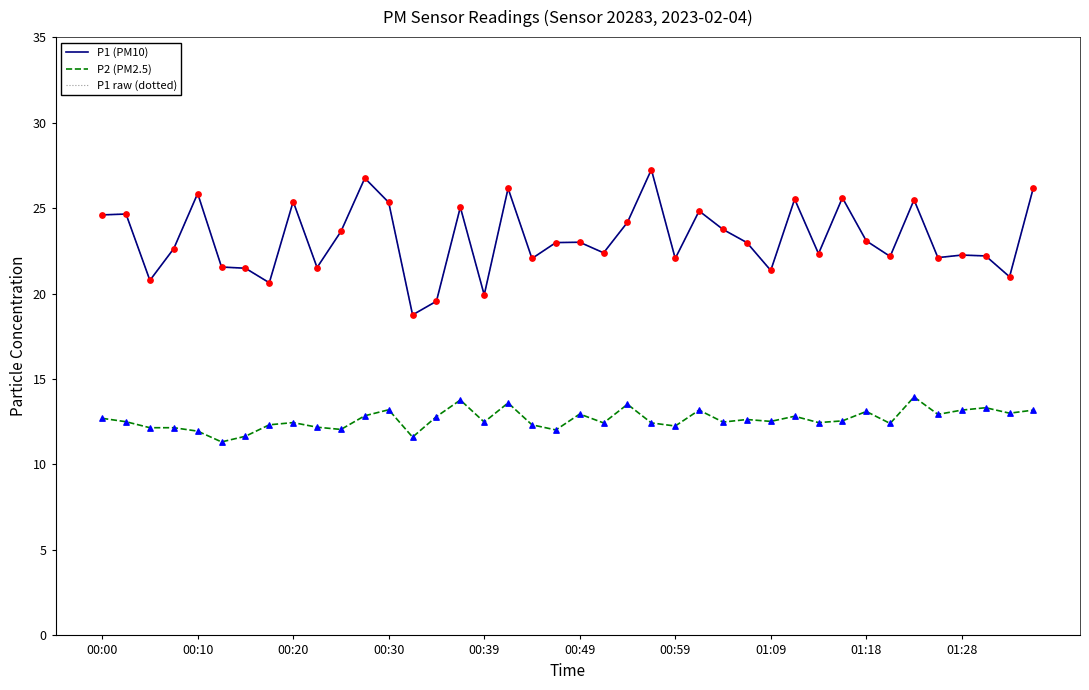

Is this an area chart (filled region under the line)?

No